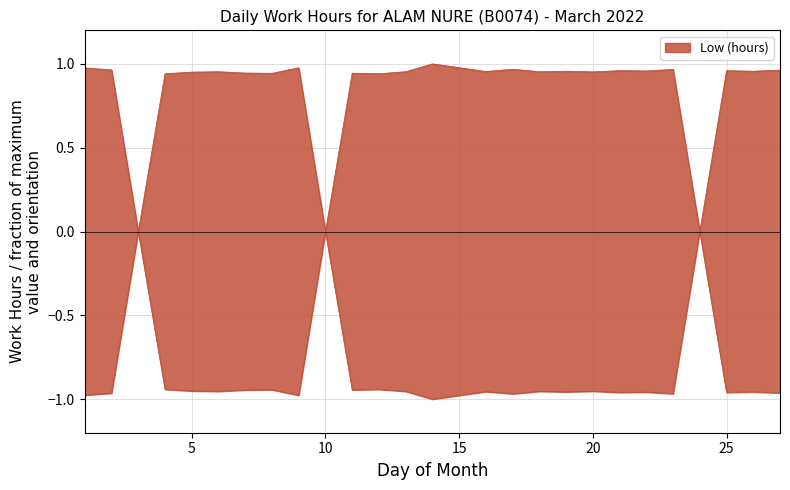

At which category does the chart reach its minimum across all series?

3